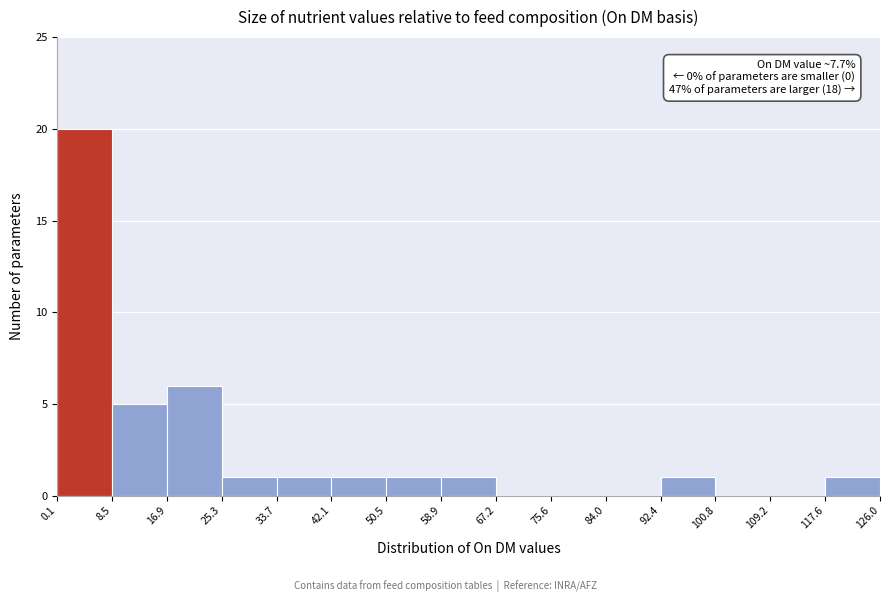

Over which range of the x-axis is the bar tallest?

0.1 to 8.5